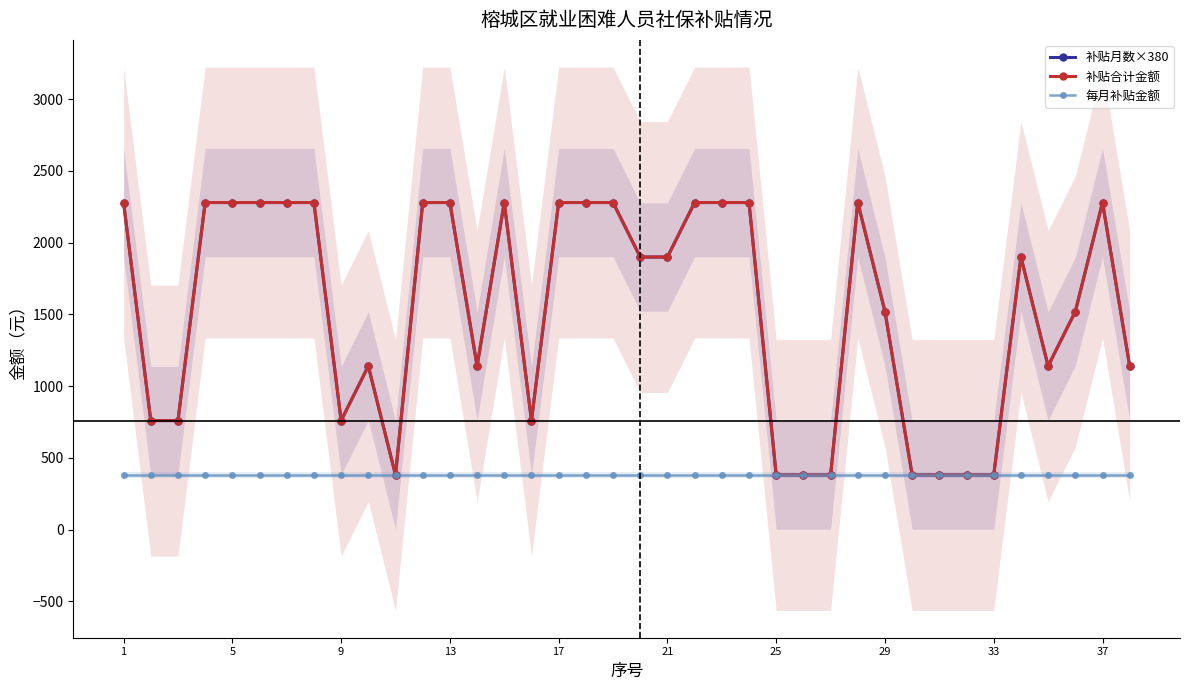

True or false: 每月补贴金额 has more than 2 interior local peaks.

False